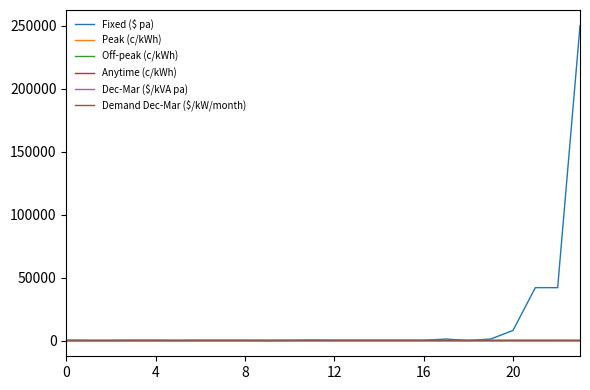

Which series has the widest spread of values?

Fixed ($ pa)